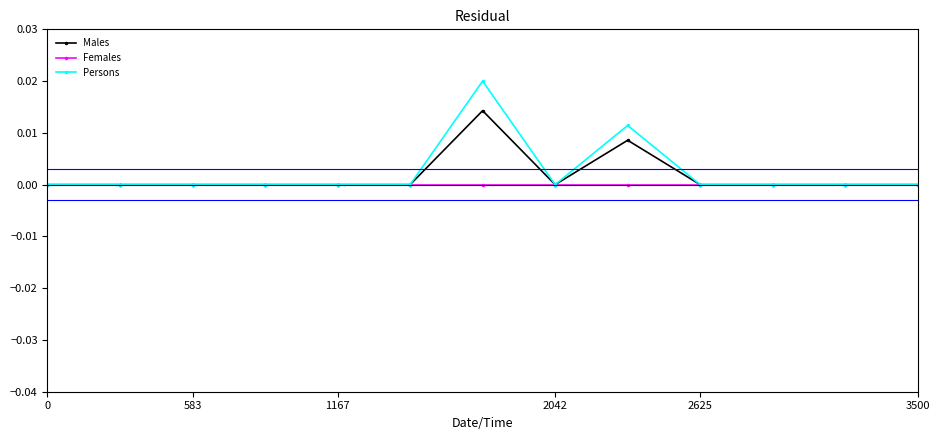

How many lines are shown in the chart?

3